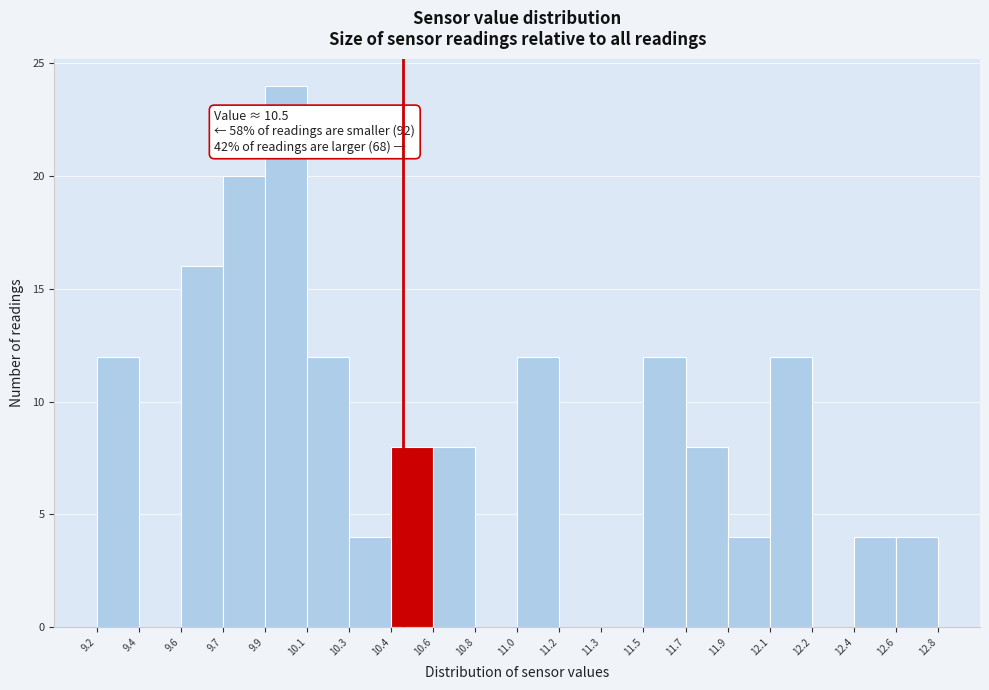

Reading left to right, what are all the values shown in this chart?

9.2=12	9.4=0	9.6=16	9.7=20	9.9=24	10.1=12	10.3=4	10.4=8	10.6=8	10.8=0	11.0=12	11.2=0	11.3=0	11.5=12	11.7=8	11.9=4	12.1=12	12.2=0	12.4=4	12.6=4